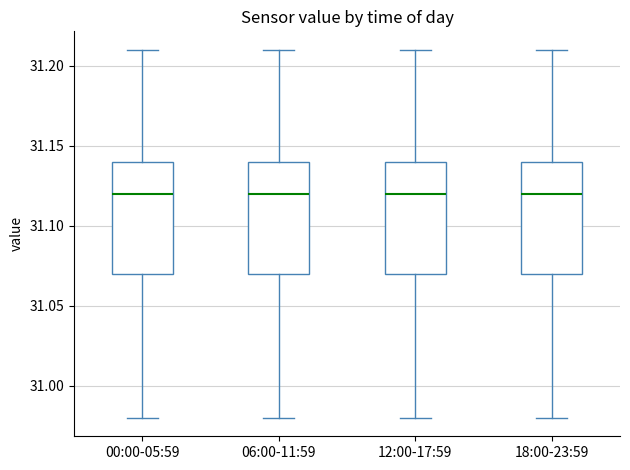

Reading left to right, transcribe this box plot: for each box, give where its median line is, the range the box spans, and where its two whiskers end, as read against the y-axis. The values are not printed on the chart, so give them approximately, as read against the axis.

00:00-05:59: median 31.12, box 31.07 to 31.14, whiskers 30.98 to 31.21
06:00-11:59: median 31.12, box 31.07 to 31.14, whiskers 30.98 to 31.21
12:00-17:59: median 31.12, box 31.07 to 31.14, whiskers 30.98 to 31.21
18:00-23:59: median 31.12, box 31.07 to 31.14, whiskers 30.98 to 31.21